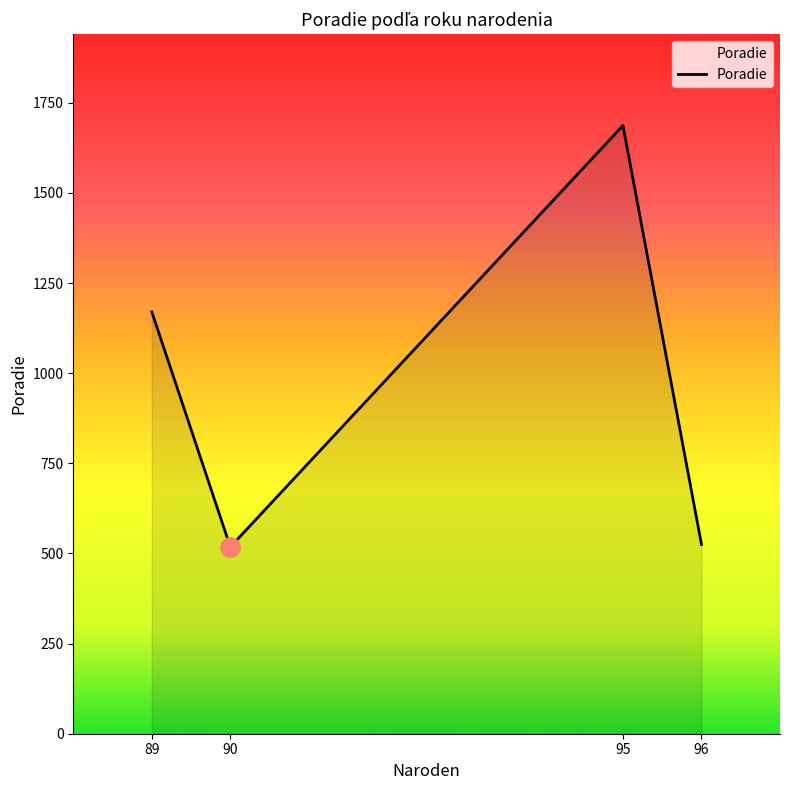

How many lines are shown in the chart?

1